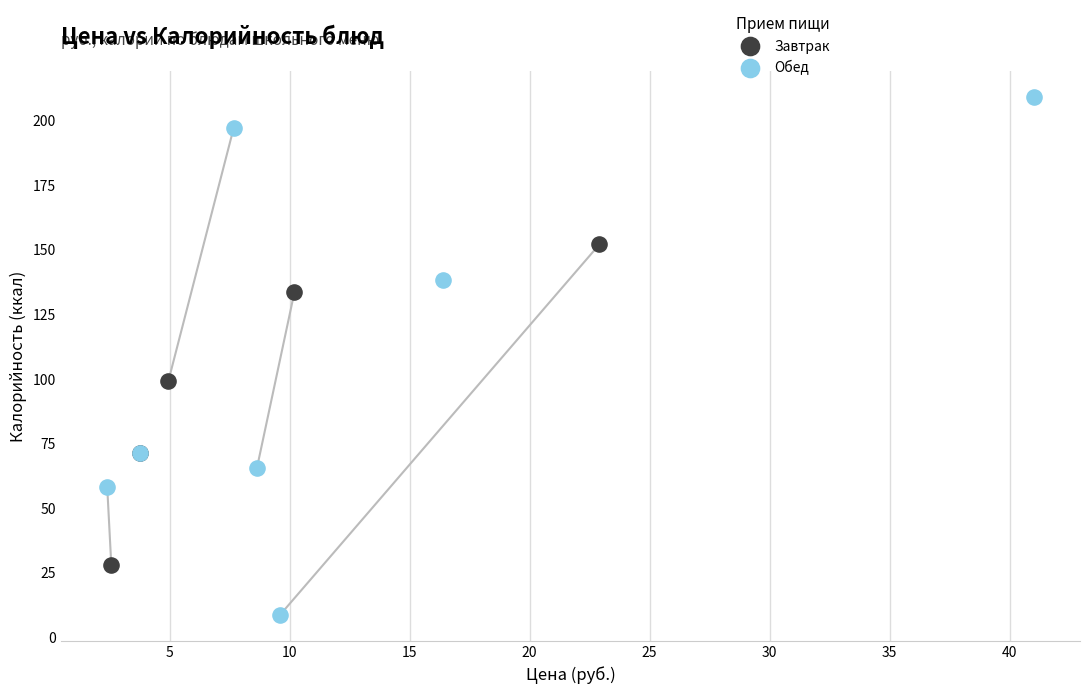

What are all the series names shown in the legend?

Завтрак, Обед